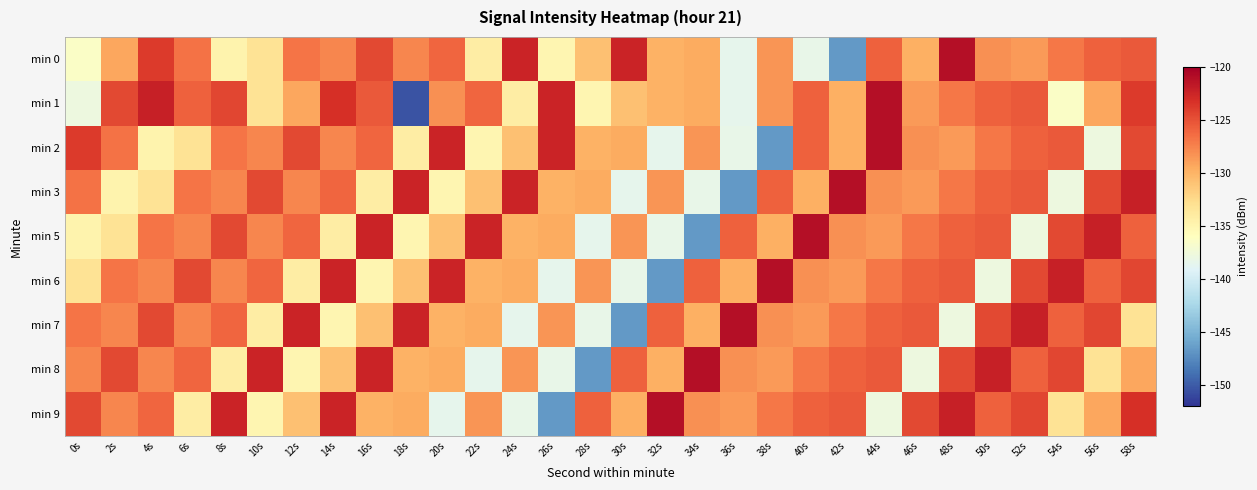

Rank the series by their maximum value, from lowest to highest.

min 0, min 1, min 2, min 3, min 5, min 6, min 7, min 8, min 9